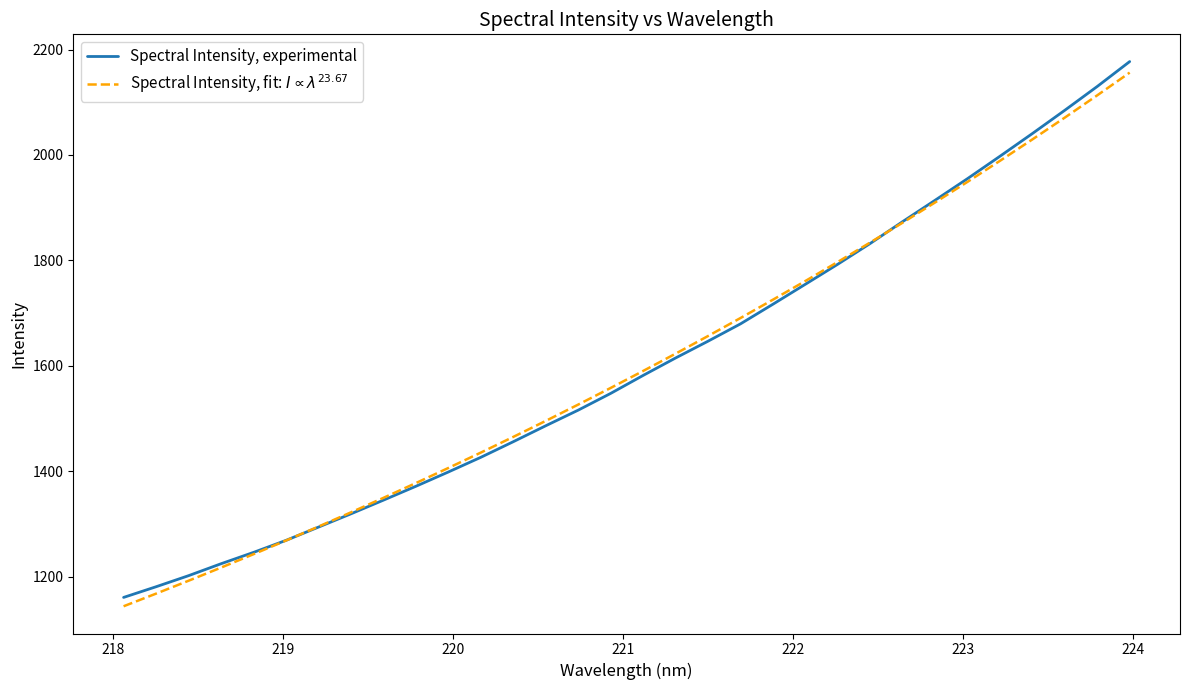

Reading left to right, transcribe all the data shown in this chart.

Spectral Intensity, experimental: 1160.5	1180.8	1201.8	1224.4	1245.9	1268.8	1293.9	1319.1	1345.1	1371.4	1398.5	1426.4	1456.0	1486.2	1515.9	1547.6	1581.7	1614.8	1646.7	1679.5	1716.8	1754.7	1792.7	1832.1	1873.6	1914.1	1955.1	1997.6	2040.7	2084.8	2129.9	2177.1
Spectral Intensity, fit: $I \propto \lambda^{23.67}$: 1143.7	1167.7	1192.1	1217.1	1242.5	1268.5	1294.9	1321.9	1349.5	1377.5	1406.2	1435.4	1465.1	1495.5	1526.4	1558.0	1590.2	1623.0	1656.5	1690.6	1725.4	1760.9	1797.1	1834.0	1871.6	1909.9	1949.0	1988.9	2029.5	2070.9	2113.1	2156.1